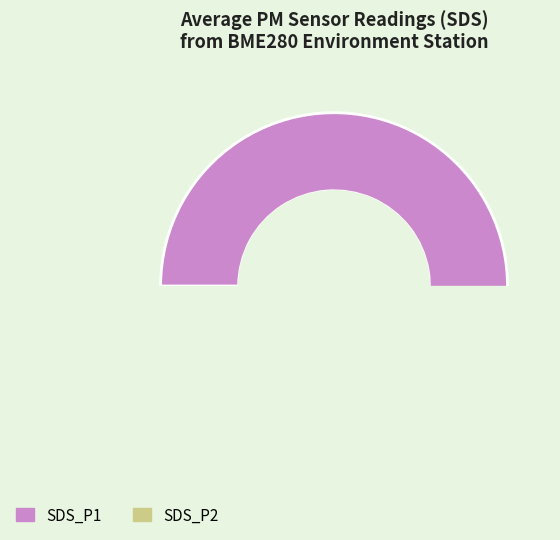

How many segments does this pie chart have?

2